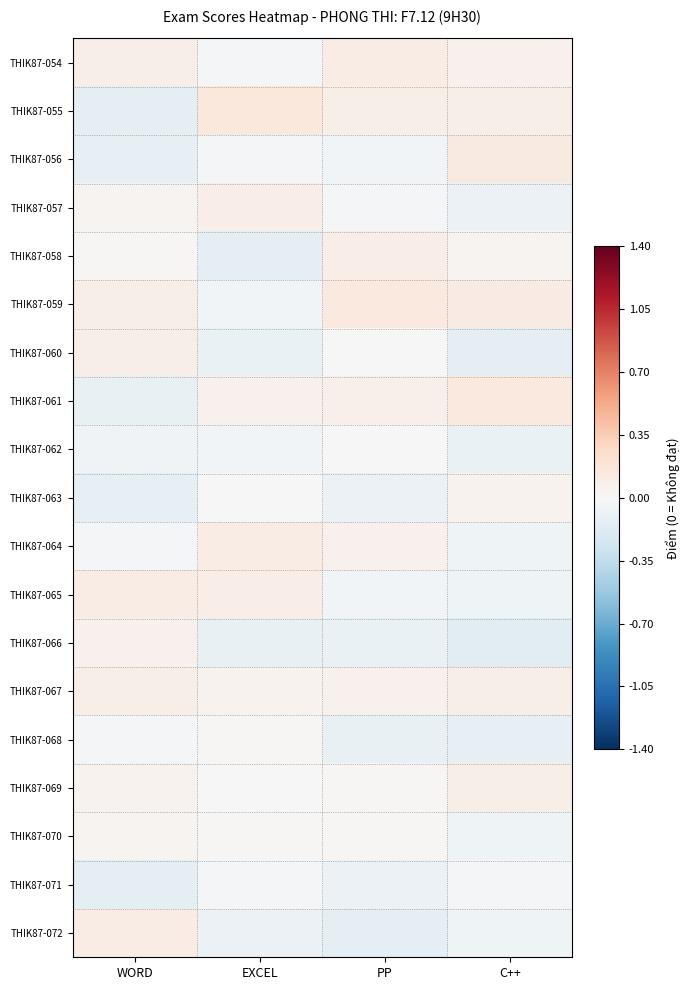

Reading left to right, transcribe all the data shown in this chart.

THIK87-054: WORD=0.1	EXCEL=-0.0	PP=0.1	C++=0.1
THIK87-055: WORD=-0.1	EXCEL=0.1	PP=0.1	C++=0.1
THIK87-056: WORD=-0.1	EXCEL=-0.0	PP=-0.0	C++=0.1
THIK87-057: WORD=0.0	EXCEL=0.1	PP=-0.0	C++=-0.1
THIK87-058: WORD=0.0	EXCEL=-0.1	PP=0.1	C++=0.0
THIK87-059: WORD=0.1	EXCEL=-0.0	PP=0.1	C++=0.1
THIK87-060: WORD=0.1	EXCEL=-0.1	PP=-0.0	C++=-0.1
THIK87-061: WORD=-0.1	EXCEL=0.1	PP=0.1	C++=0.1
THIK87-062: WORD=-0.1	EXCEL=-0.0	PP=-0.0	C++=-0.1
THIK87-063: WORD=-0.1	EXCEL=-0.0	PP=-0.1	C++=0.1
THIK87-064: WORD=-0.0	EXCEL=0.1	PP=0.1	C++=-0.1
THIK87-065: WORD=0.1	EXCEL=0.1	PP=-0.0	C++=-0.1
THIK87-066: WORD=0.1	EXCEL=-0.1	PP=-0.1	C++=-0.1
THIK87-067: WORD=0.1	EXCEL=0.0	PP=0.1	C++=0.1
THIK87-068: WORD=-0.0	EXCEL=0.0	PP=-0.1	C++=-0.1
THIK87-069: WORD=0.1	EXCEL=-0.0	PP=0.0	C++=0.1
THIK87-070: WORD=0.0	EXCEL=0.0	PP=0.0	C++=-0.1
THIK87-071: WORD=-0.1	EXCEL=-0.0	PP=-0.1	C++=-0.0
THIK87-072: WORD=0.1	EXCEL=-0.1	PP=-0.1	C++=-0.1